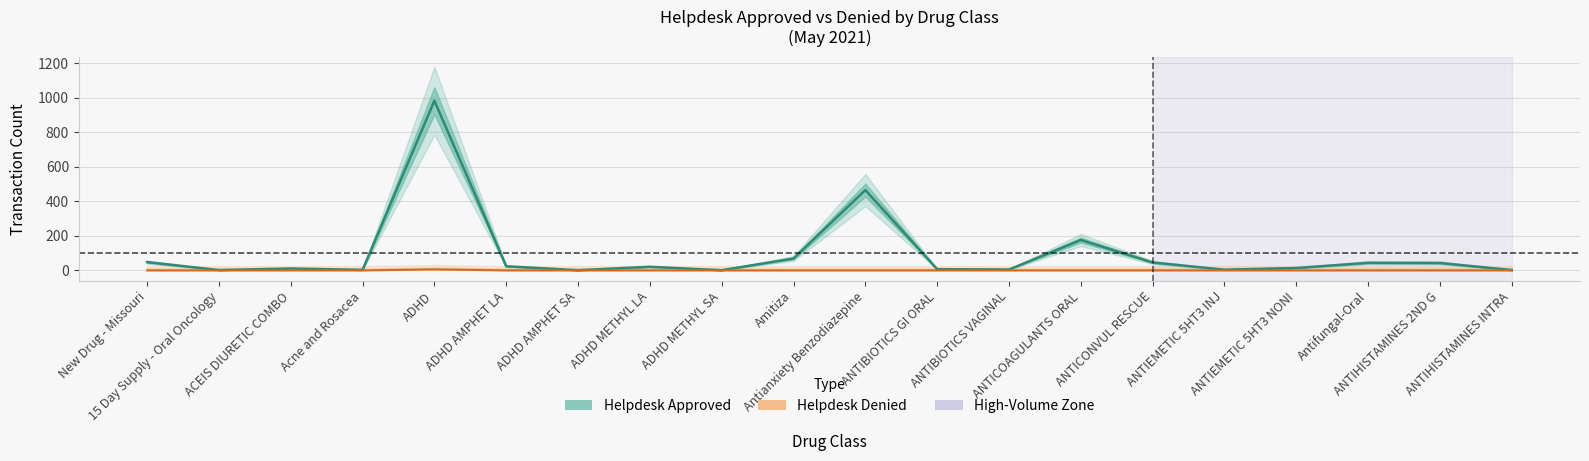

Reading left to right, extract all data points from this chart.

Helpdesk Approved: New Drug - Missouri=48	15 Day Supply - Oral Oncology=2	ACEIS DIURETIC COMBO=11	Acne and Rosacea=3	ADHD=982	ADHD AMPHET LA=24	ADHD AMPHET SA=1	ADHD METHYL LA=21	ADHD METHYL SA=1	Amitiza=69	Antianxiety Benzodiazepine=465	ANTIBIOTICS GI ORAL=7	ANTIBIOTICS VAGINAL=5	ANTICOAGULANTS ORAL=176	ANTICONVUL RESCUE=46	ANTIEMETIC 5HT3 INJ=4	ANTIEMETIC 5HT3 NONI=14	Antifungal-Oral=44	ANTIHISTAMINES 2ND G=43	ANTIHISTAMINES INTRA=2
Helpdesk Denied: New Drug - Missouri=0	15 Day Supply - Oral Oncology=0	ACEIS DIURETIC COMBO=0	Acne and Rosacea=0	ADHD=6	ADHD AMPHET LA=0	ADHD AMPHET SA=0	ADHD METHYL LA=0	ADHD METHYL SA=0	Amitiza=0	Antianxiety Benzodiazepine=0	ANTIBIOTICS GI ORAL=0	ANTIBIOTICS VAGINAL=0	ANTICOAGULANTS ORAL=0	ANTICONVUL RESCUE=0	ANTIEMETIC 5HT3 INJ=0	ANTIEMETIC 5HT3 NONI=0	Antifungal-Oral=0	ANTIHISTAMINES 2ND G=0	ANTIHISTAMINES INTRA=0